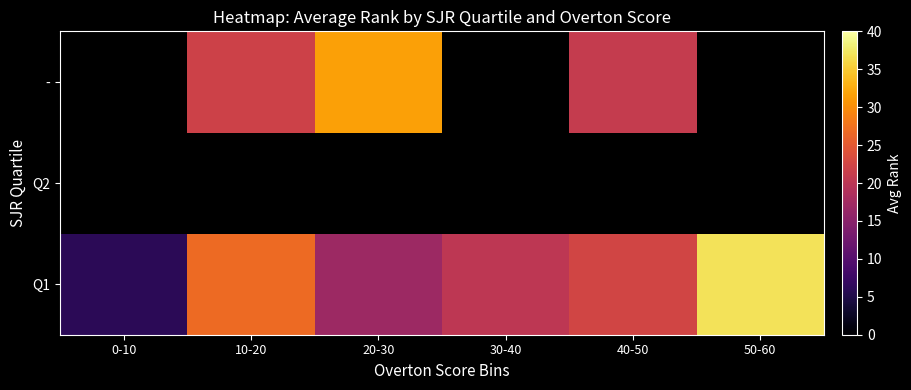

List the series in order of their peak value, highest first.

Q1, Q2, -